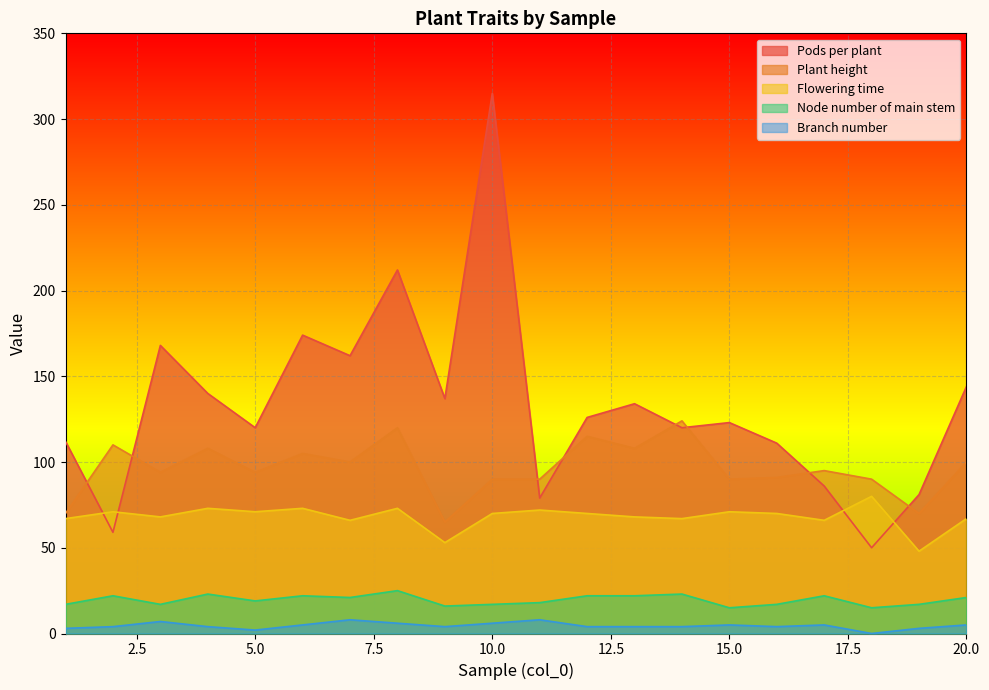

Is it true that Plant height equals 44 at 3?

False